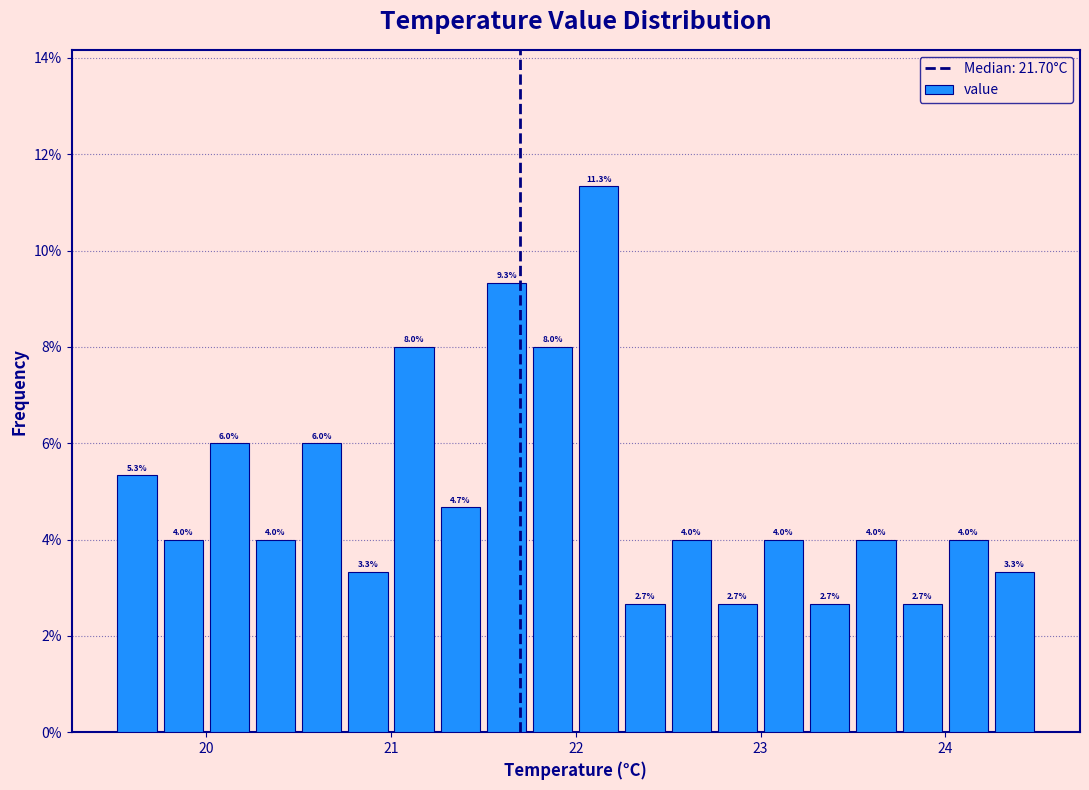

Around what value on the x-axis is the tallest bar? Give the approximate position of its centre, as read against the axis.

22.1